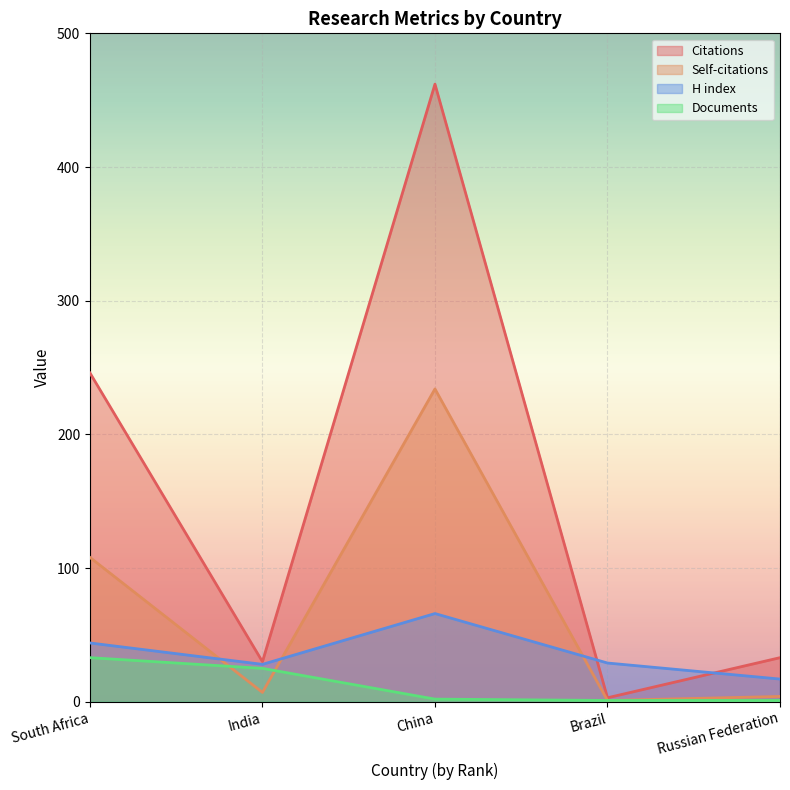

Reading right to left, list all the values displayed in this chart.

Citations: Russian Federation=33	Brazil=3	China=462	India=30	South Africa=246
Self-citations: Russian Federation=4	Brazil=1	China=234	India=7	South Africa=108
H index: Russian Federation=17	Brazil=29	China=66	India=28	South Africa=44
Documents: Russian Federation=1	Brazil=1	China=2	India=25	South Africa=33